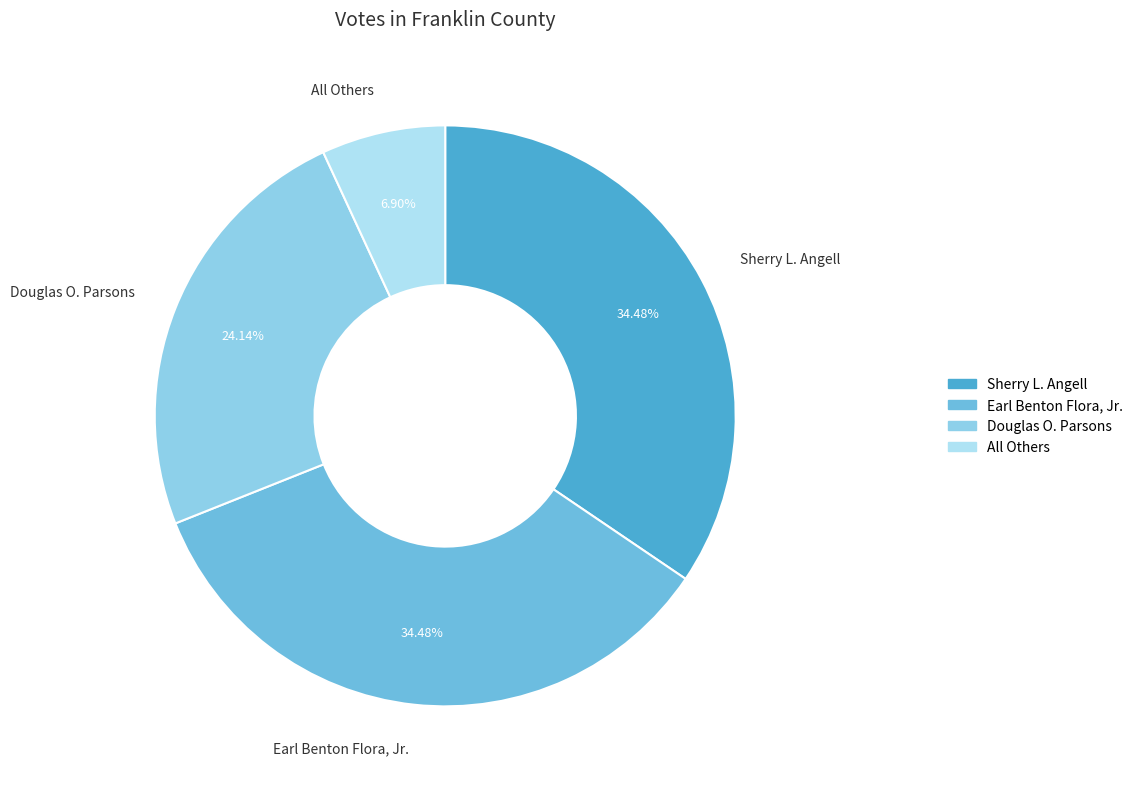

The Sherry L. Angell slice represents 49% of the pie. True or false?

False